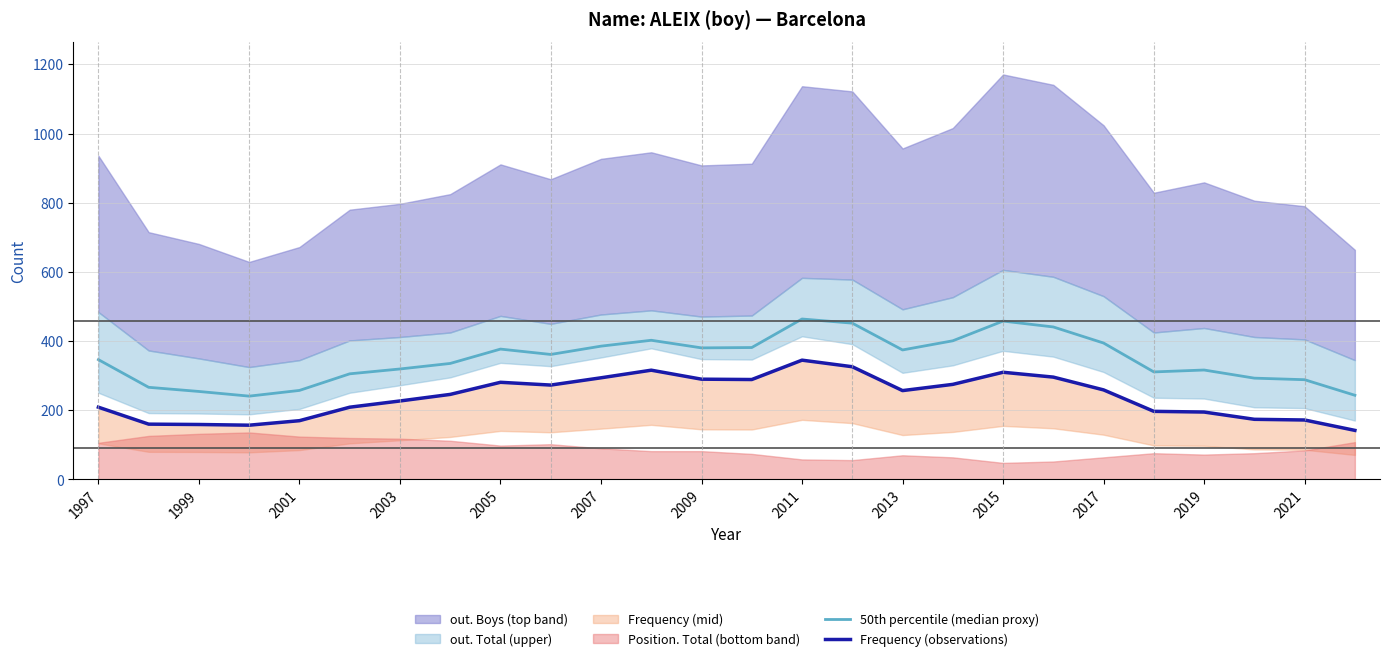

True or false: 50th percentile (median proxy) and Frequency (observations) intersect in this chart.

False